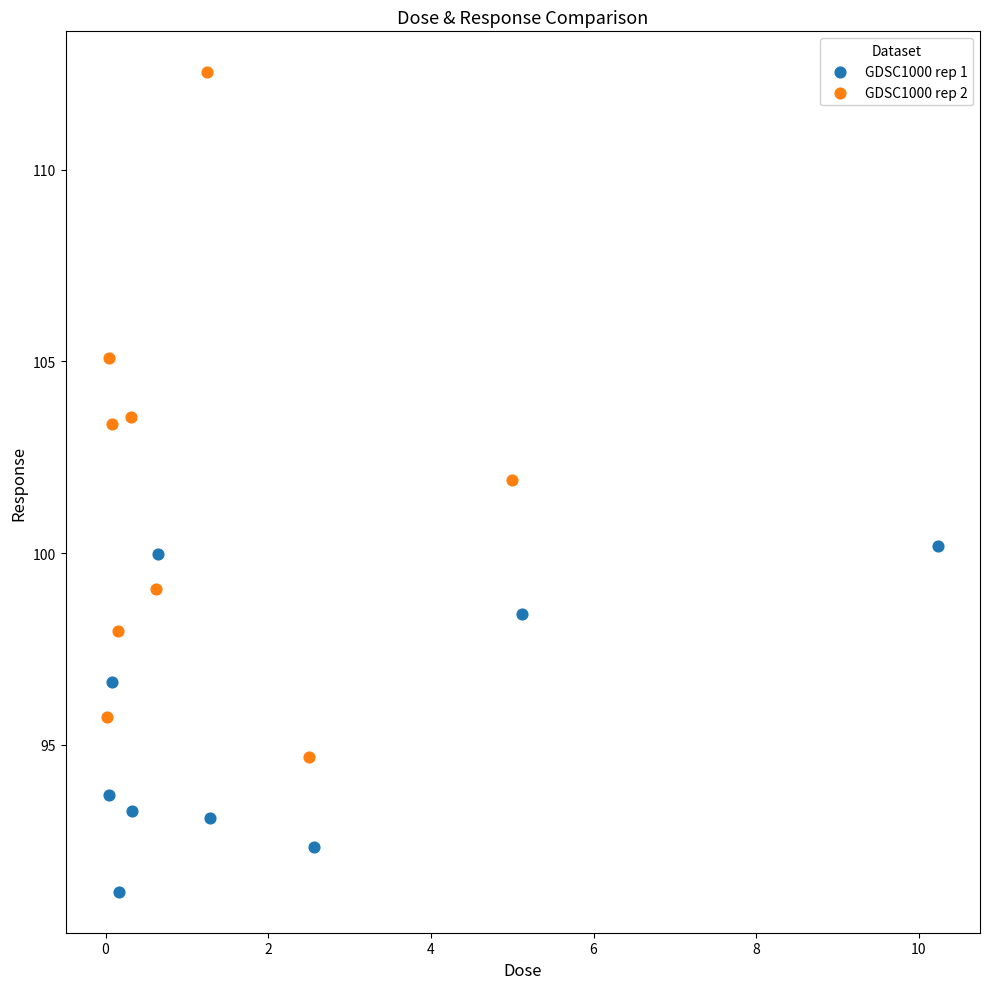

Which series has the widest spread of Y values?

GDSC1000 rep 2